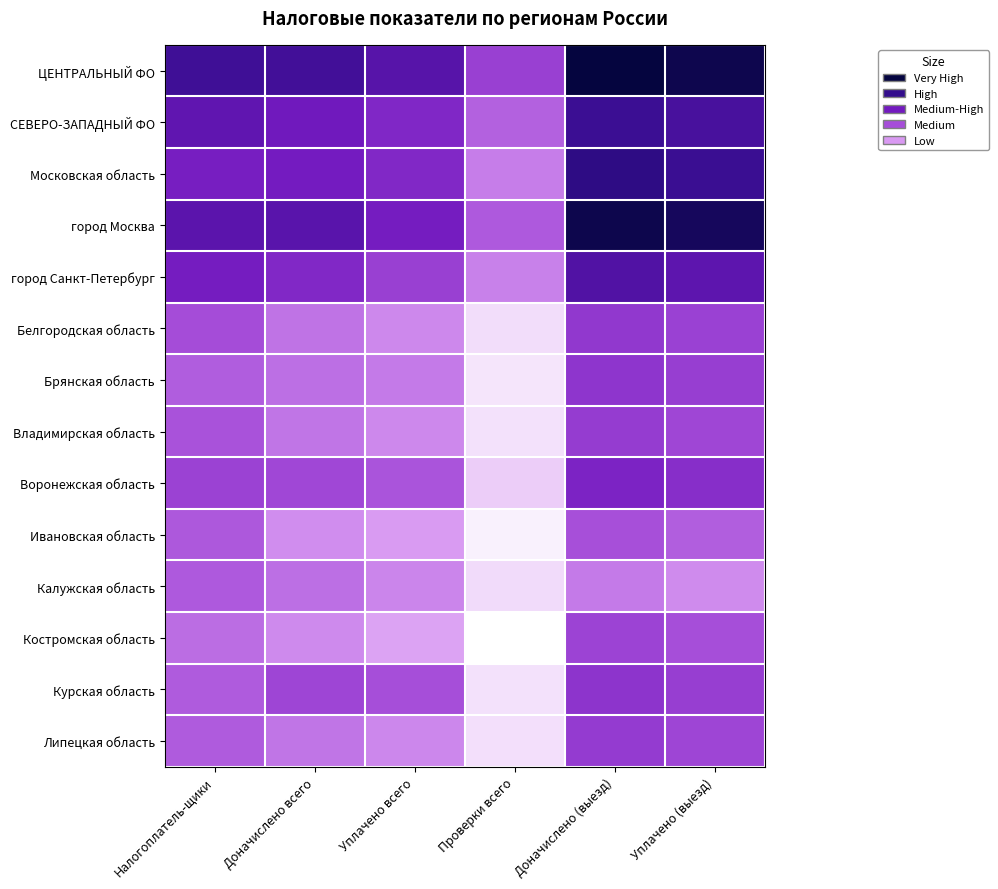

At which category does the chart reach its minimum across all series?

Проверки всего